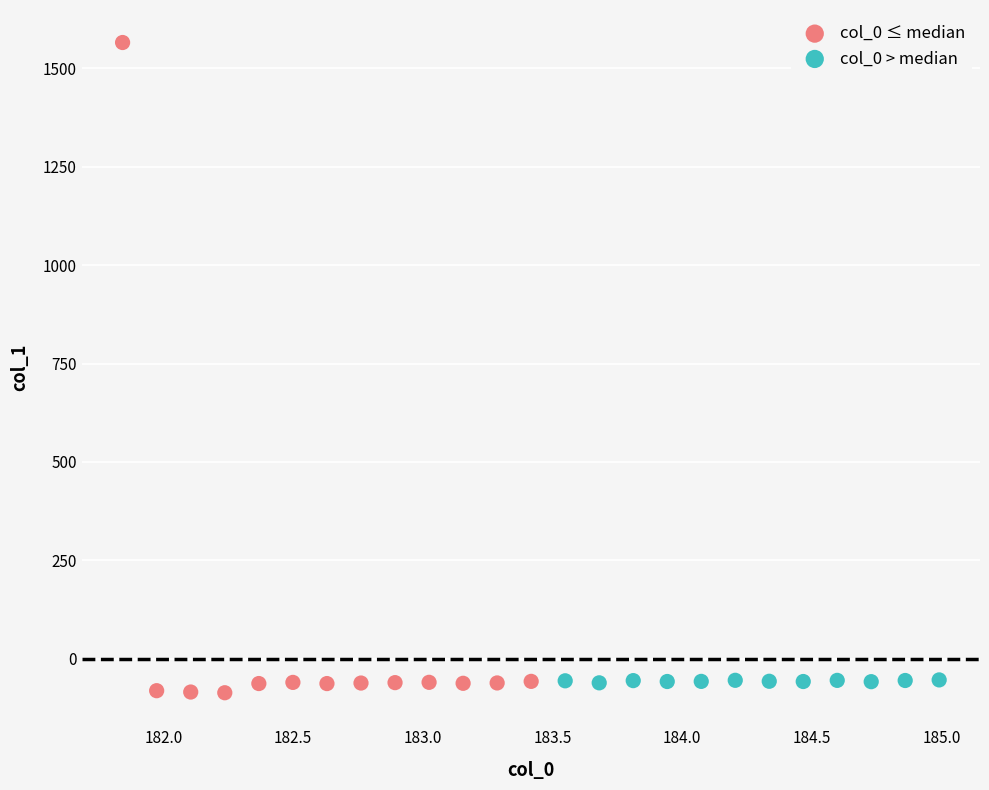

Which series reaches the maximum Y coordinate?

col_0 ≤ median